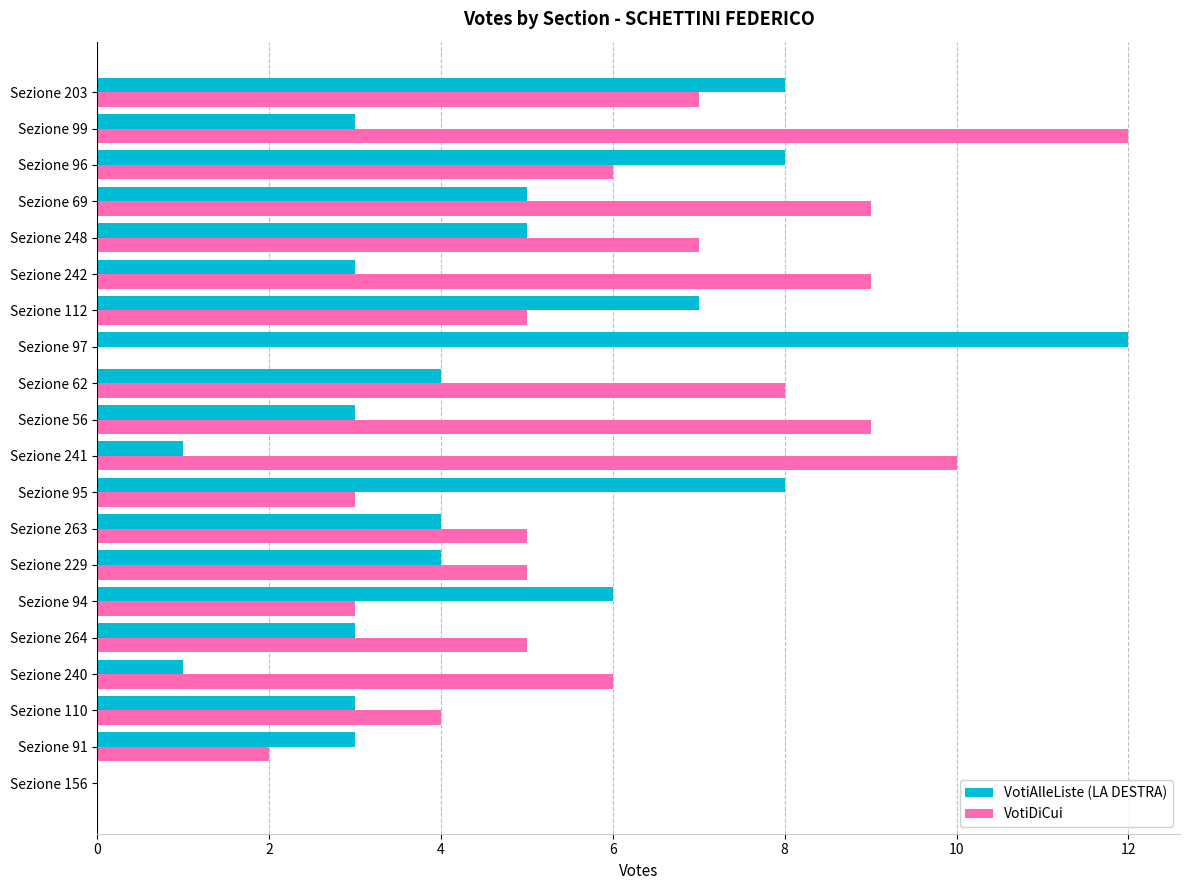

Between Sezione 229 and Sezione 69, which series saw the biggest shift?

VotiDiCui